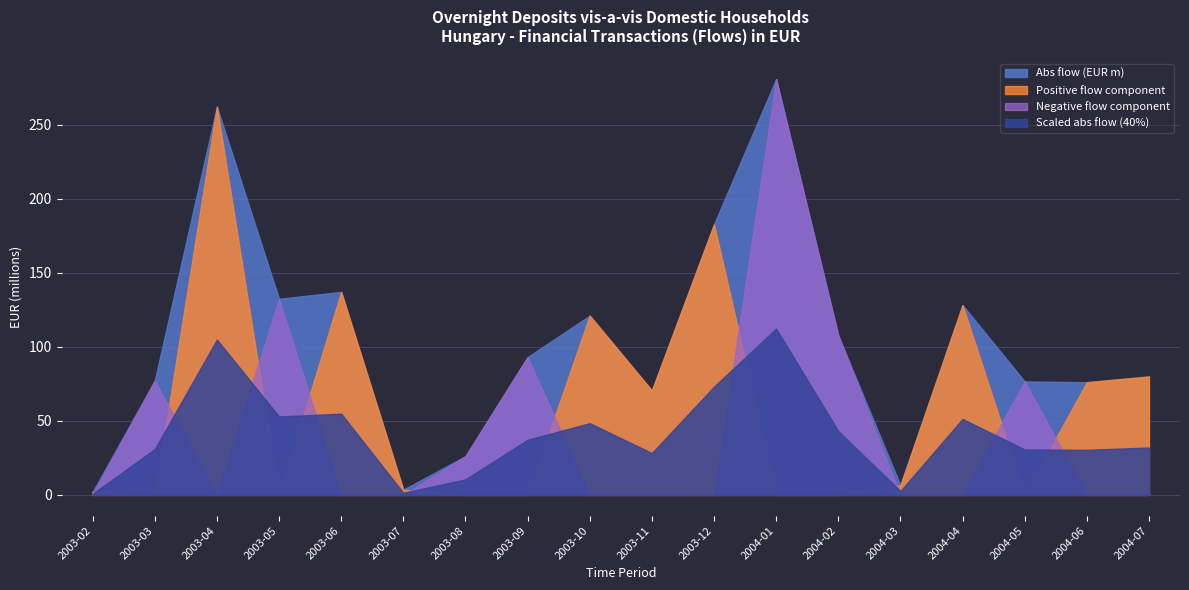

What is the value of the Abs value series point at the 13th from the left?

107.7